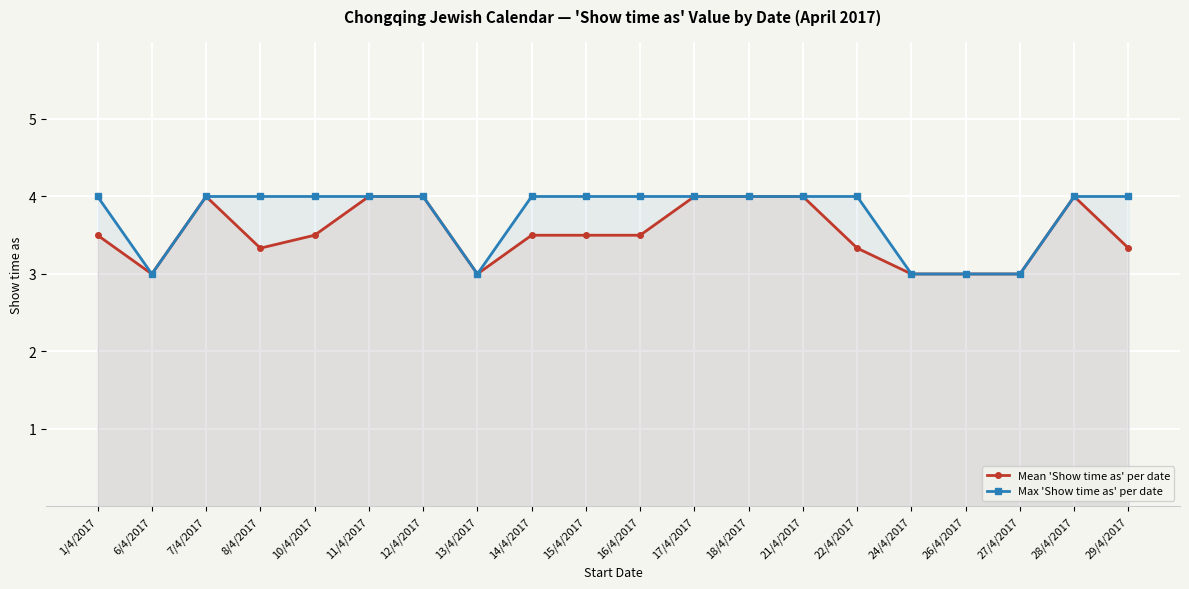

Which has a higher value, 8/4/2017 or 17/4/2017?

17/4/2017